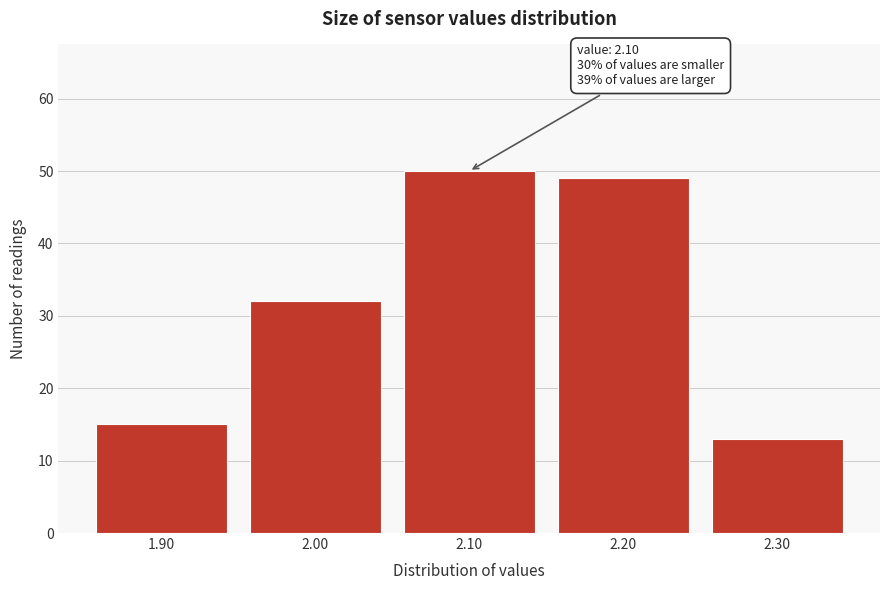

Over which range of the x-axis is the bar tallest?

2.05 to 2.15